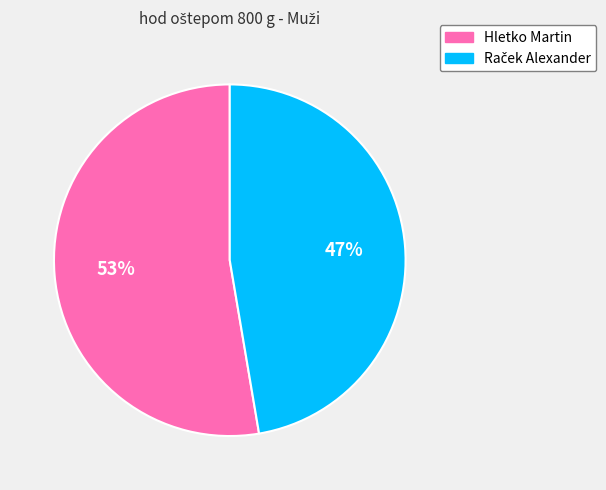

Which category has the biggest portion of the pie?

Hletko Martin